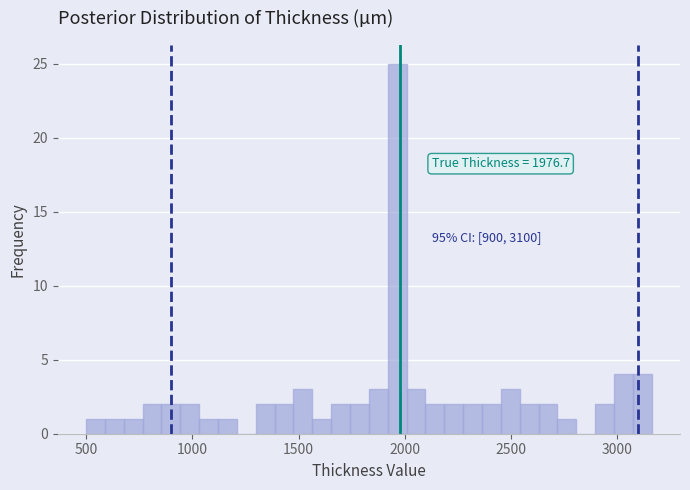

Read against the x-axis, roughly where is the centre of the tallest bar?

1950